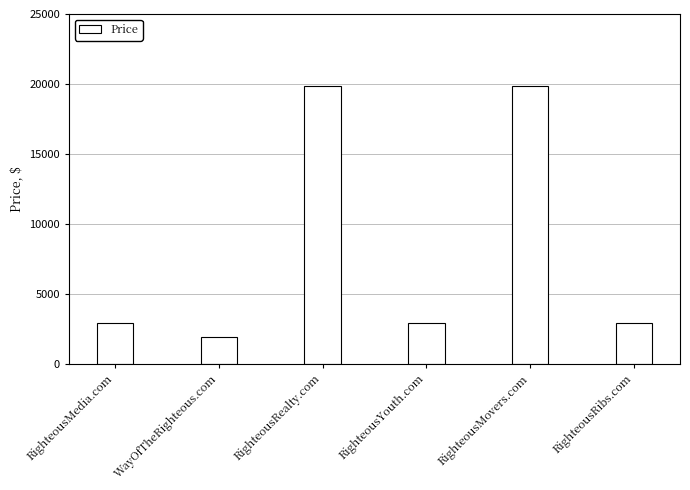

The value at RighteousMedia.com is 1695. True or false?

False